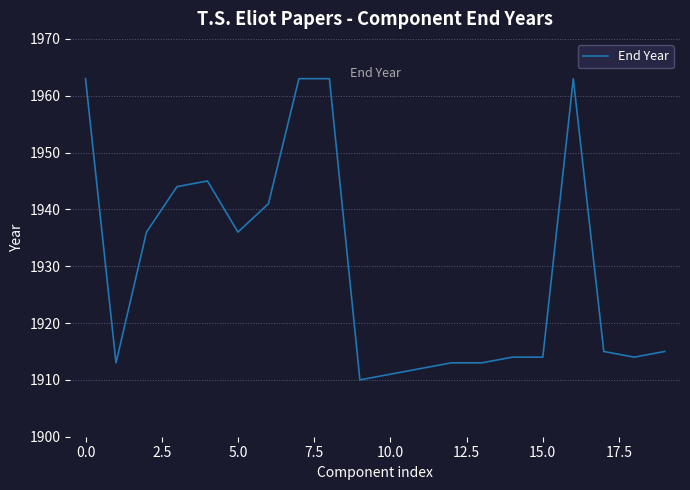

What is the smallest value displayed?

1910